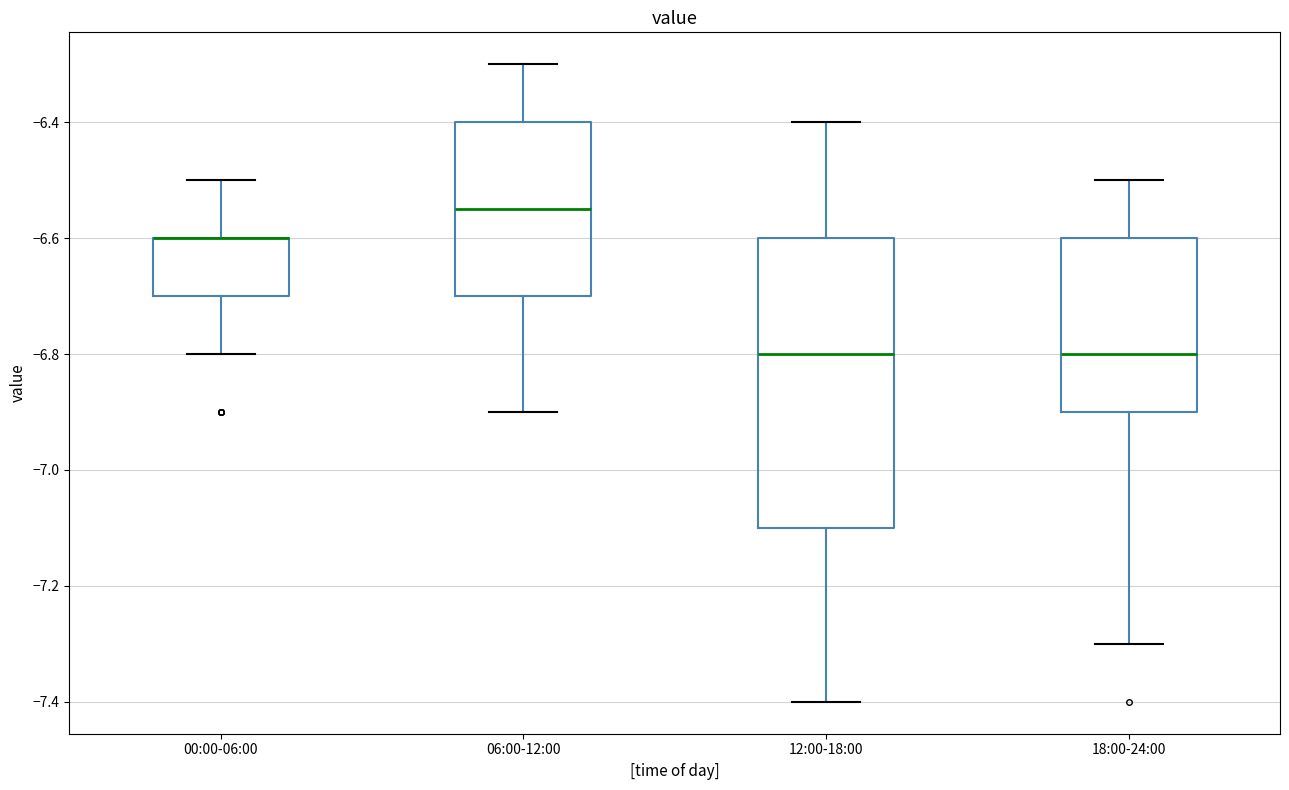

Comparing the boxes themselves (not the whiskers), which one is the tallest?

12:00-18:00